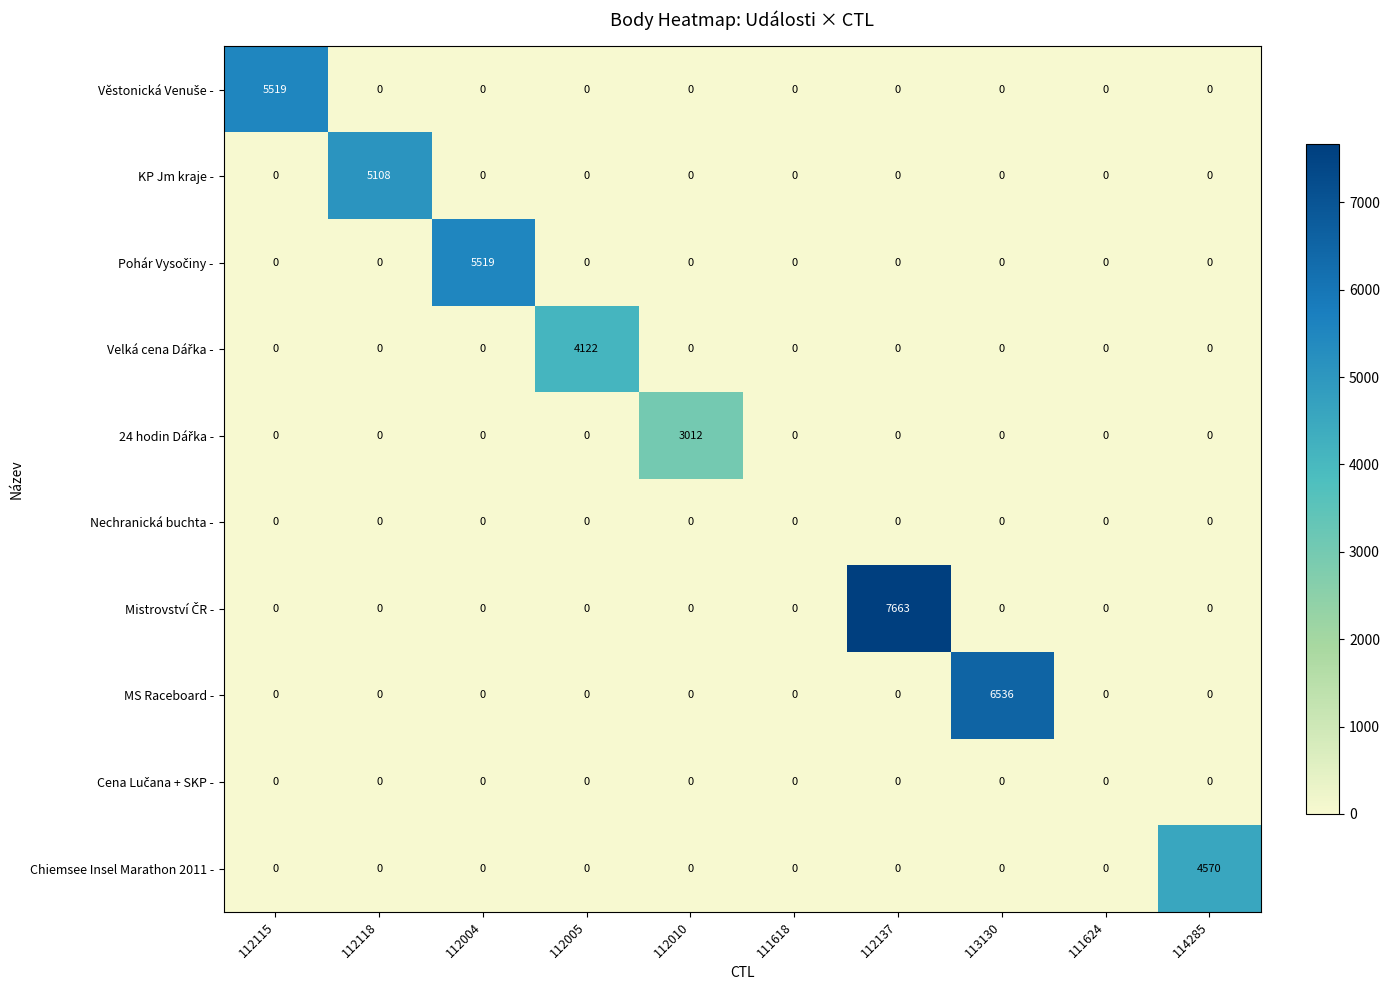

Which label corresponds to the largest value in the chart?

112137